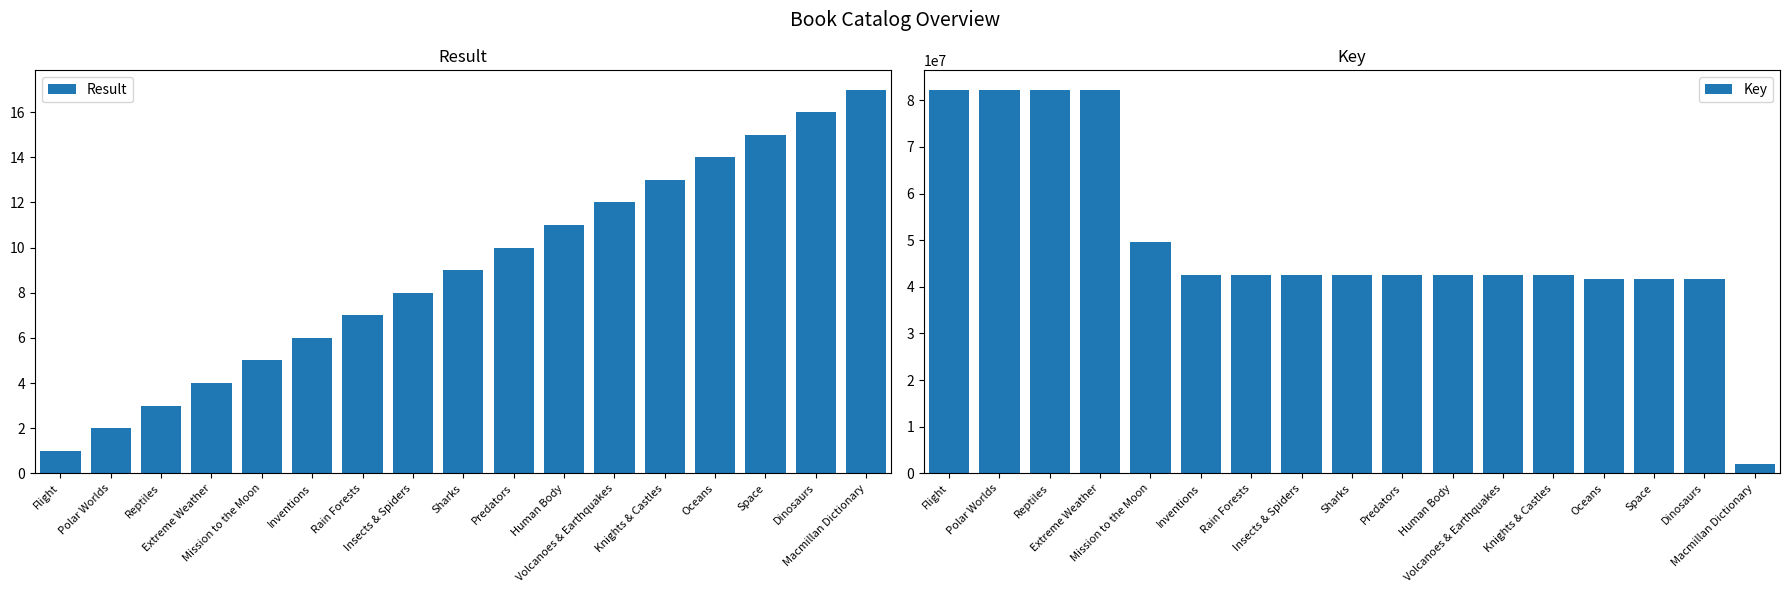

Which has a higher value, Extreme Weather or Reptiles?

Extreme Weather